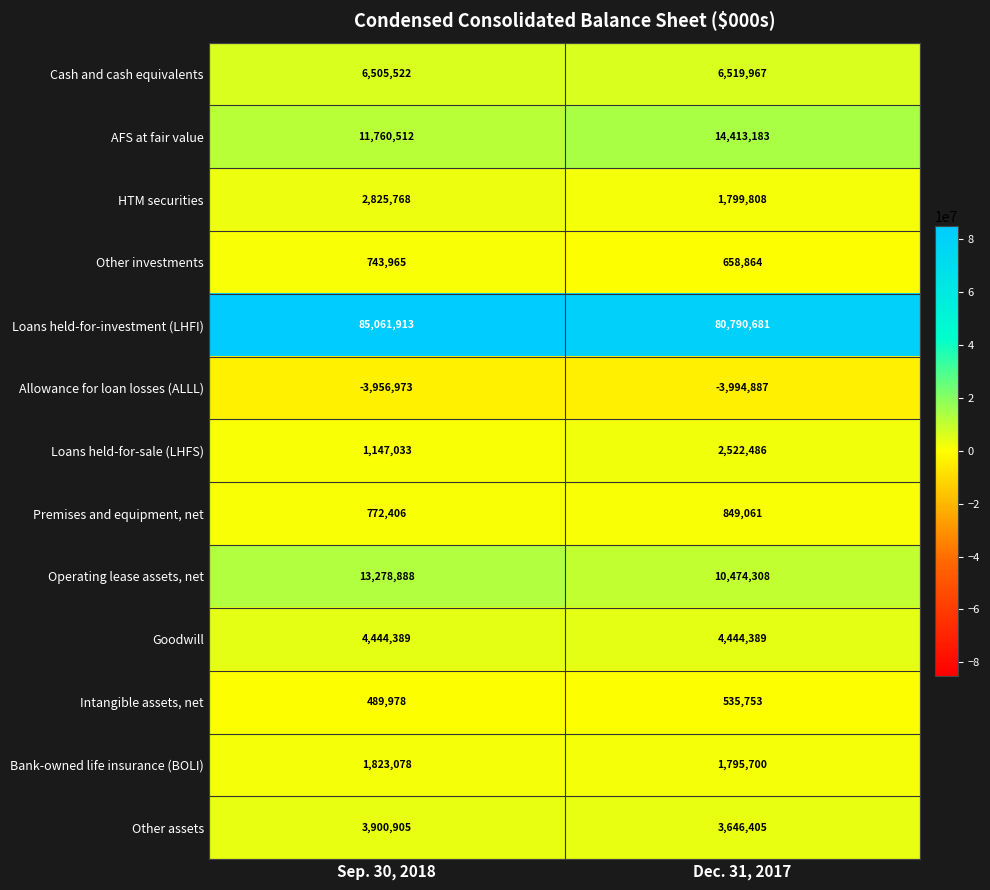

Count the number of data series in this chart.

13